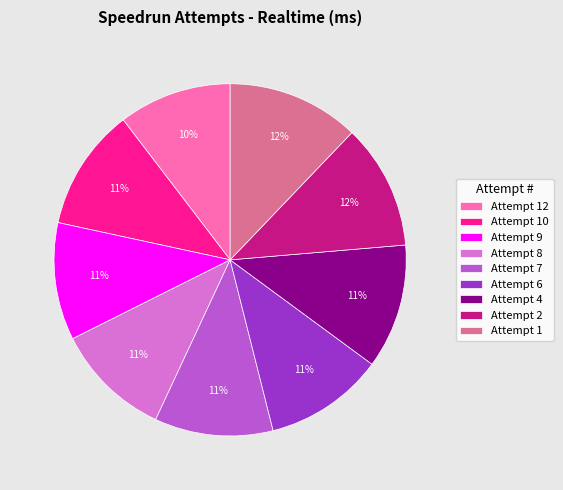

What is the ratio of the value at Attempt 10 to the value at Attempt 6?

1.0